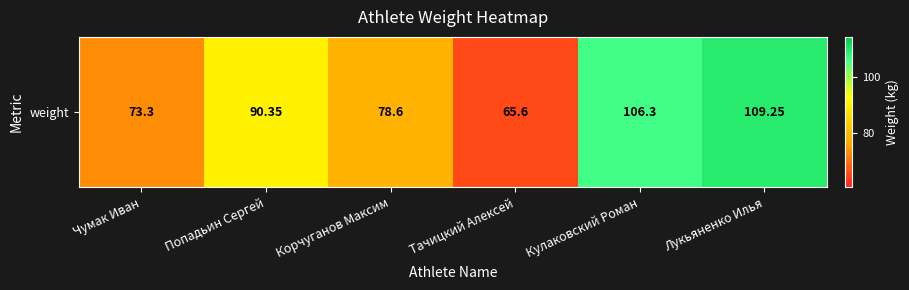

What is the minimum value shown in the chart?

65.6